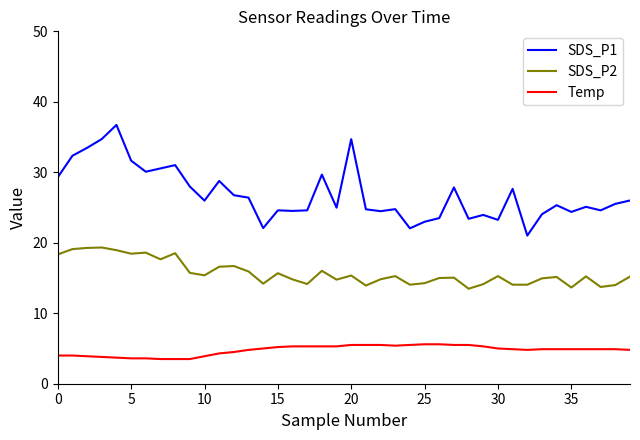

What is the lowest value of the SDS_P1 series?

21.0